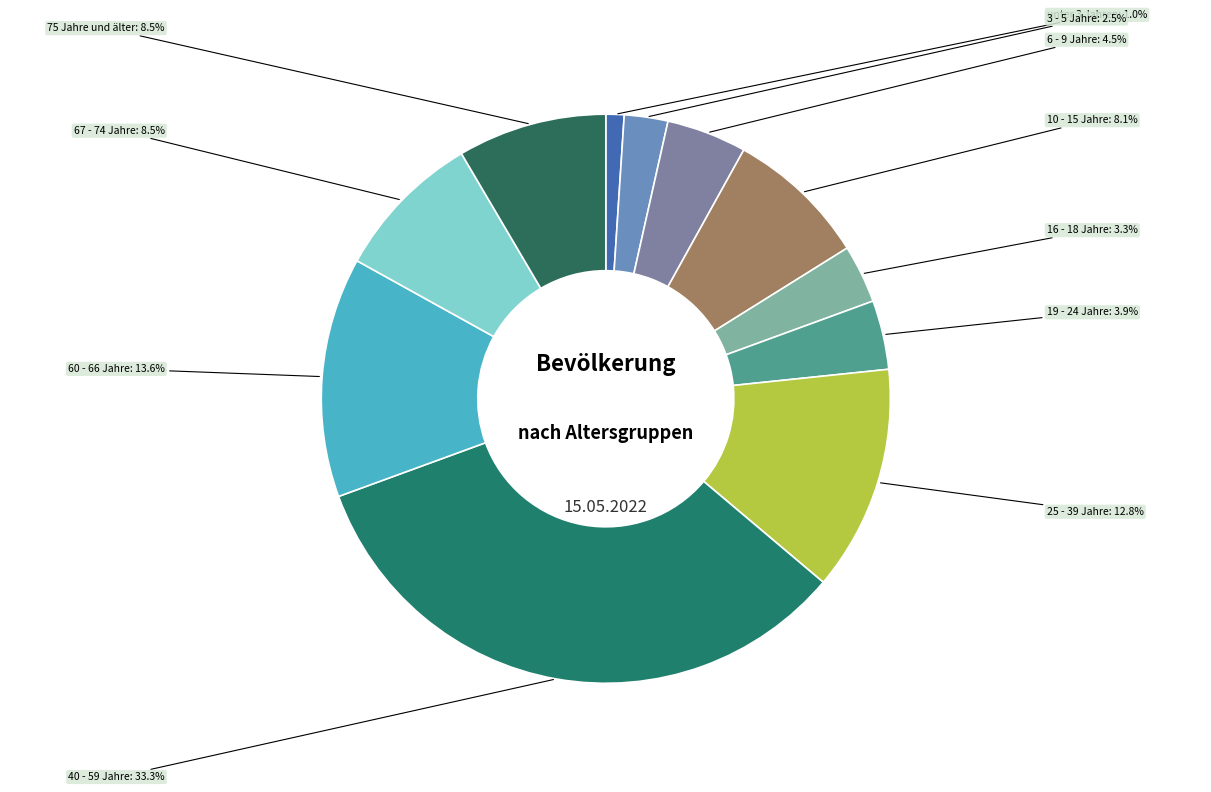

How much of the chart is everything except 19 - 24 Jahre?

96.1%